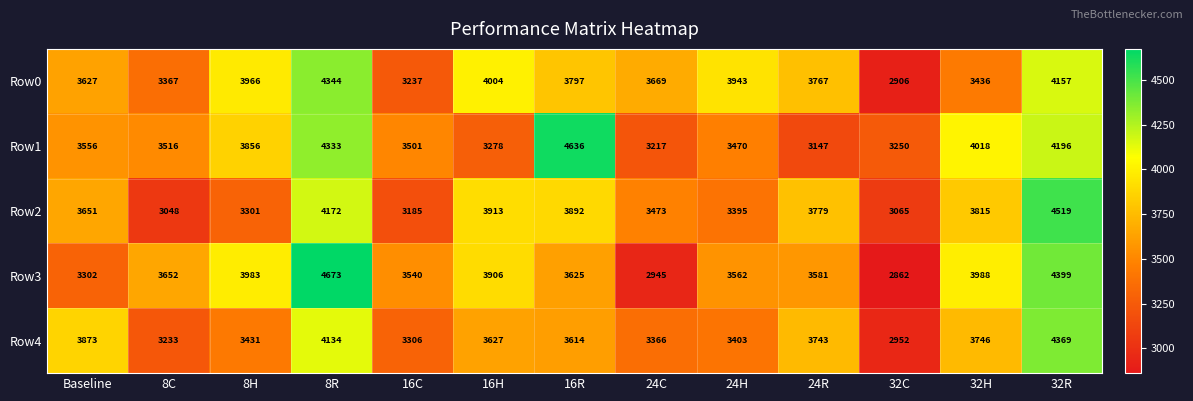

Which series has the widest spread of values?

Row3